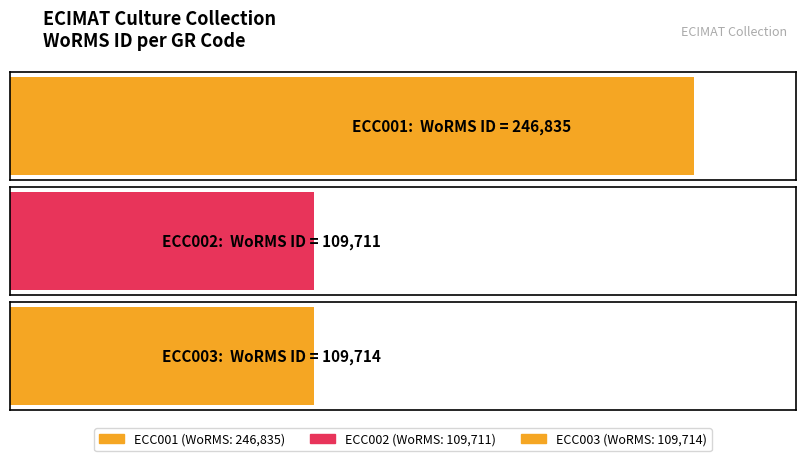

Reading left to right, extract all data points from this chart.

246835	109711	109714